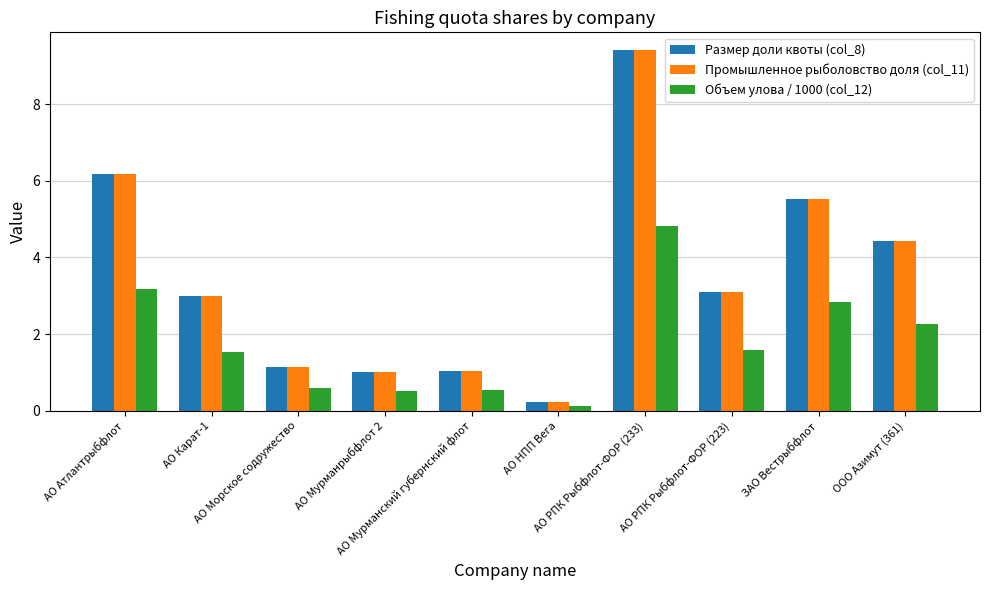

Reading left to right, transcribe all the data shown in this chart.

Размер доли квоты (col_8): АО Атлантрыбфлот=6.2	АО Карат-1=3.0	АО Морское содружество=1.1	АО Мурманрыбфлот 2=1.0	АО Мурманский губернский флот=1.0	АО НПП Вега=0.2	АО РПК Рыбфлот-ФОР (233)=9.4	АО РПК Рыбфлот-ФОР (223)=3.1	ЗАО Вестрыбфлот=5.5	ООО Азимут (361)=4.4
Промышленное рыболовство доля (col_11): АО Атлантрыбфлот=6.2	АО Карат-1=3.0	АО Морское содружество=1.1	АО Мурманрыбфлот 2=1.0	АО Мурманский губернский флот=1.0	АО НПП Вега=0.2	АО РПК Рыбфлот-ФОР (233)=9.4	АО РПК Рыбфлот-ФОР (223)=3.1	ЗАО Вестрыбфлот=5.5	ООО Азимут (361)=4.4
Объем улова / 1000 (col_12): АО Атлантрыбфлот=3.2	АО Карат-1=1.5	АО Морское содружество=0.6	АО Мурманрыбфлот 2=0.5	АО Мурманский губернский флот=0.5	АО НПП Вега=0.1	АО РПК Рыбфлот-ФОР (233)=4.8	АО РПК Рыбфлот-ФОР (223)=1.6	ЗАО Вестрыбфлот=2.8	ООО Азимут (361)=2.3